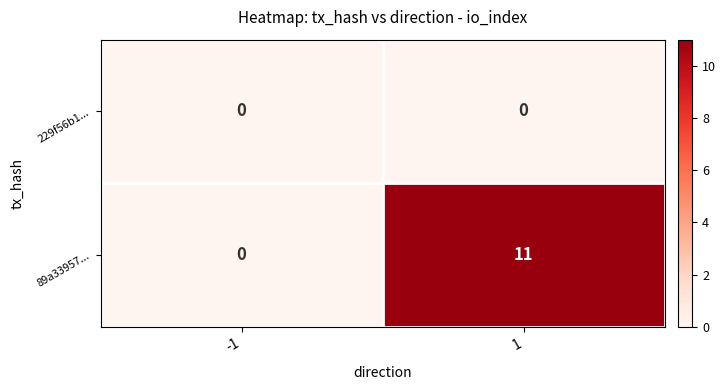

What is the difference between the 89a33957... values at -1 and 1?

11